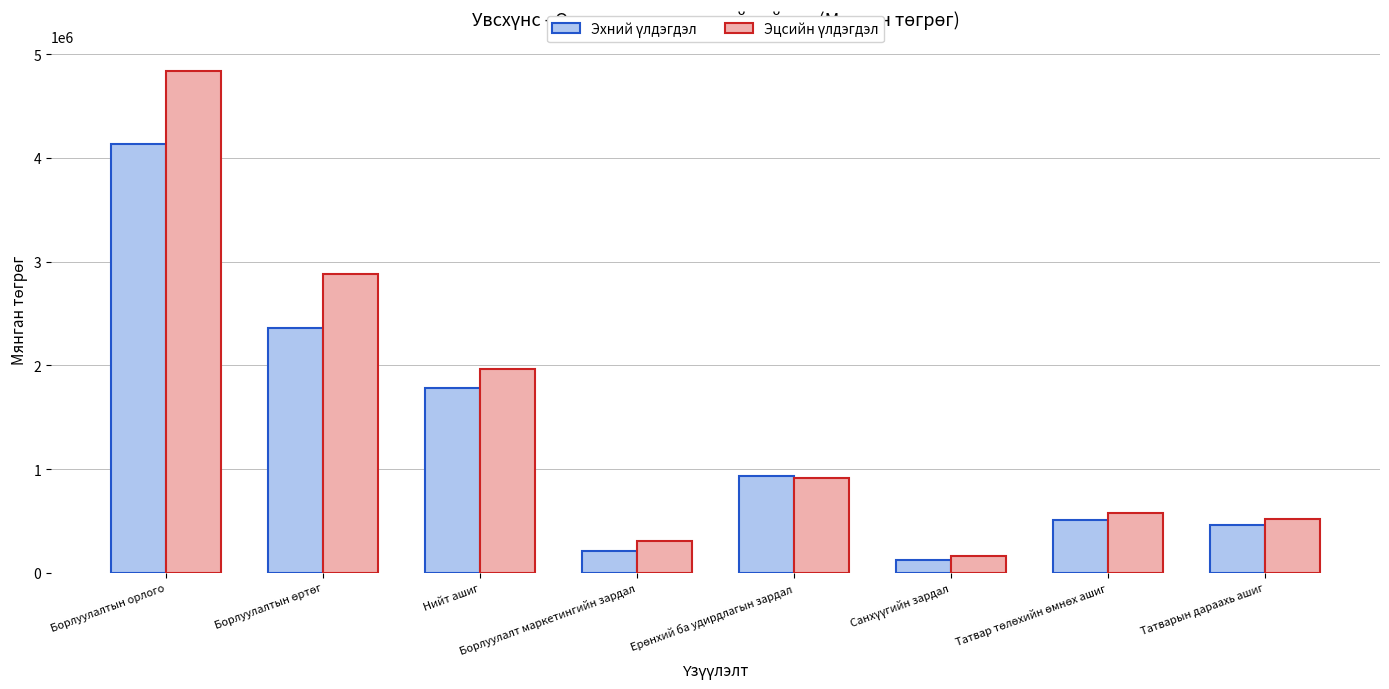

What is the smallest value displayed?

118953.4